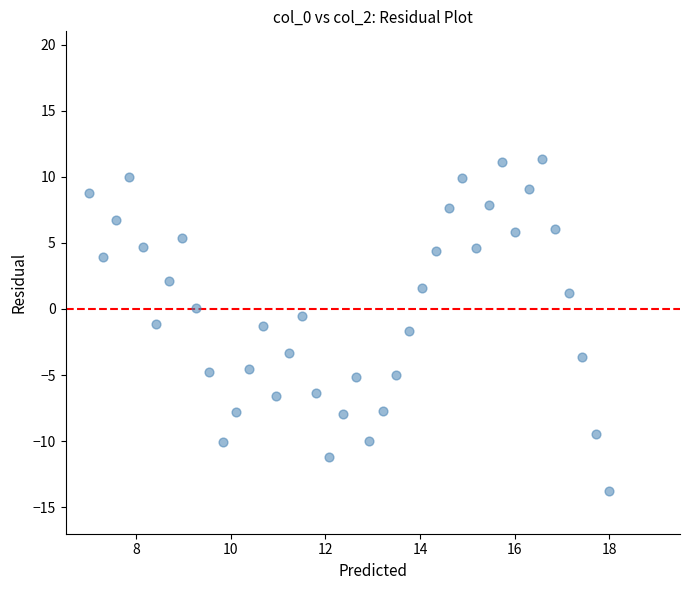

What is the range of Y values (max minus min)?

25.1